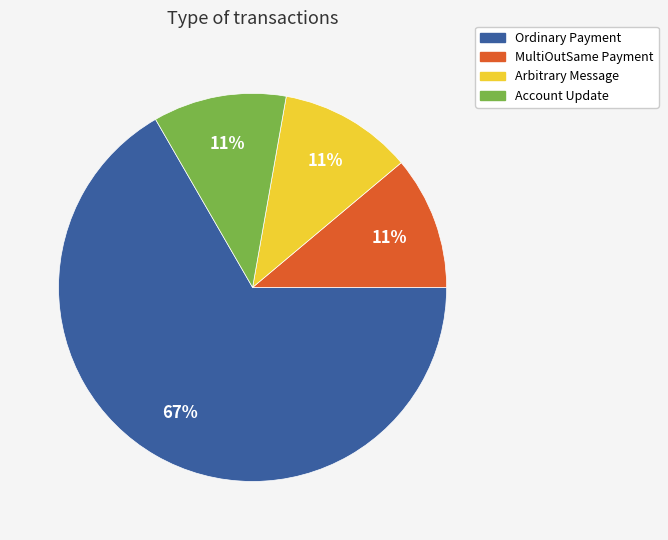

To the nearest percent, what is the combined percentage of Arbitrary Message and Ordinary Payment?

78%